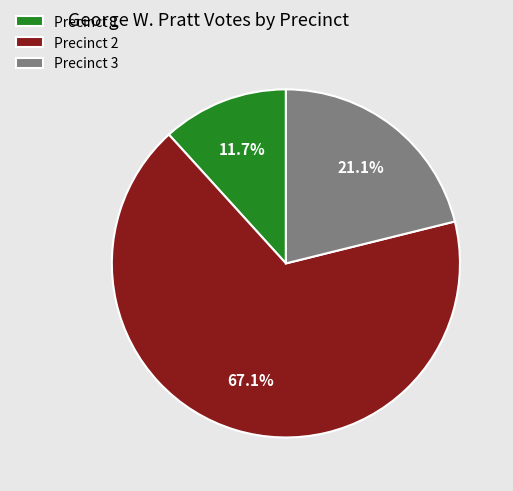

The Precinct 3 slice represents 32% of the pie. True or false?

False